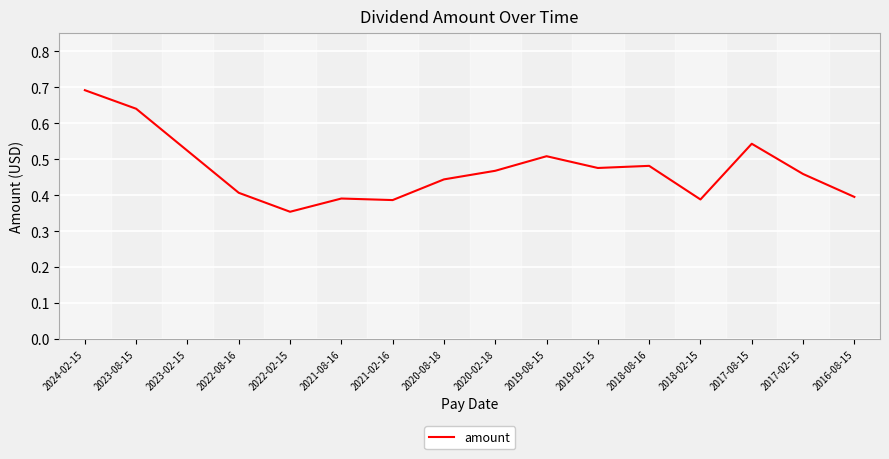

Which has a higher value, 2022-02-15 or 2021-02-16?

2021-02-16